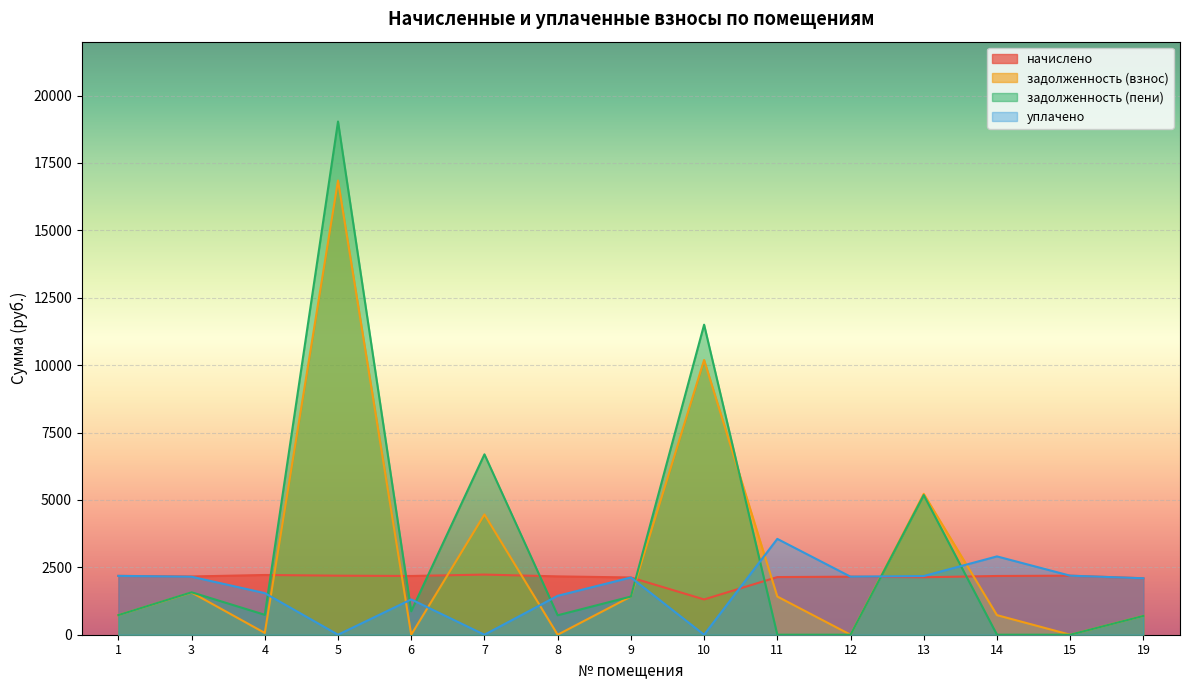

How many values in задолженность (пени) are above zero?

11